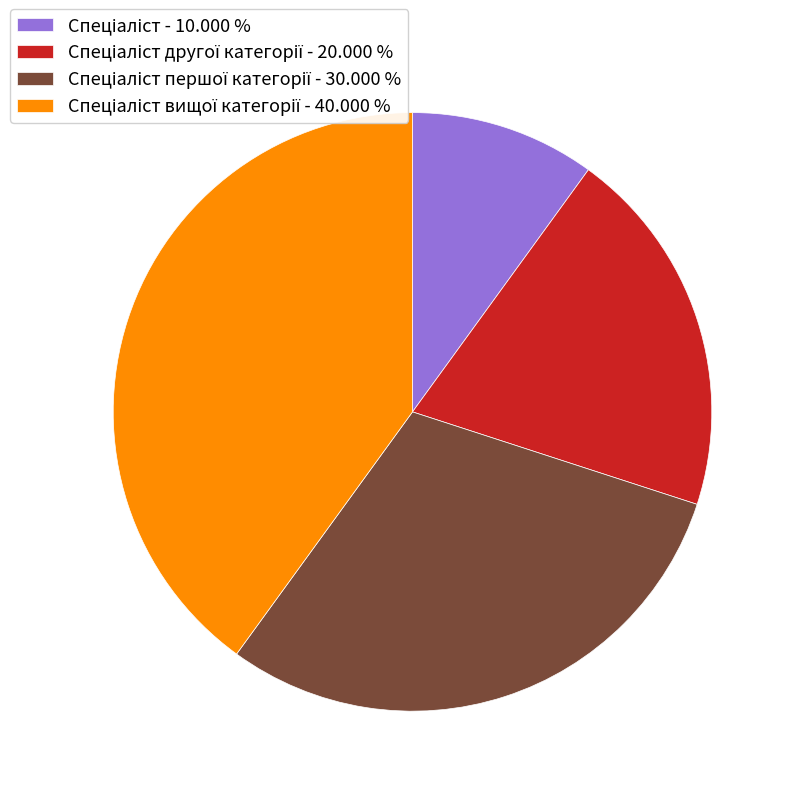

Does any single category account for the majority?

No